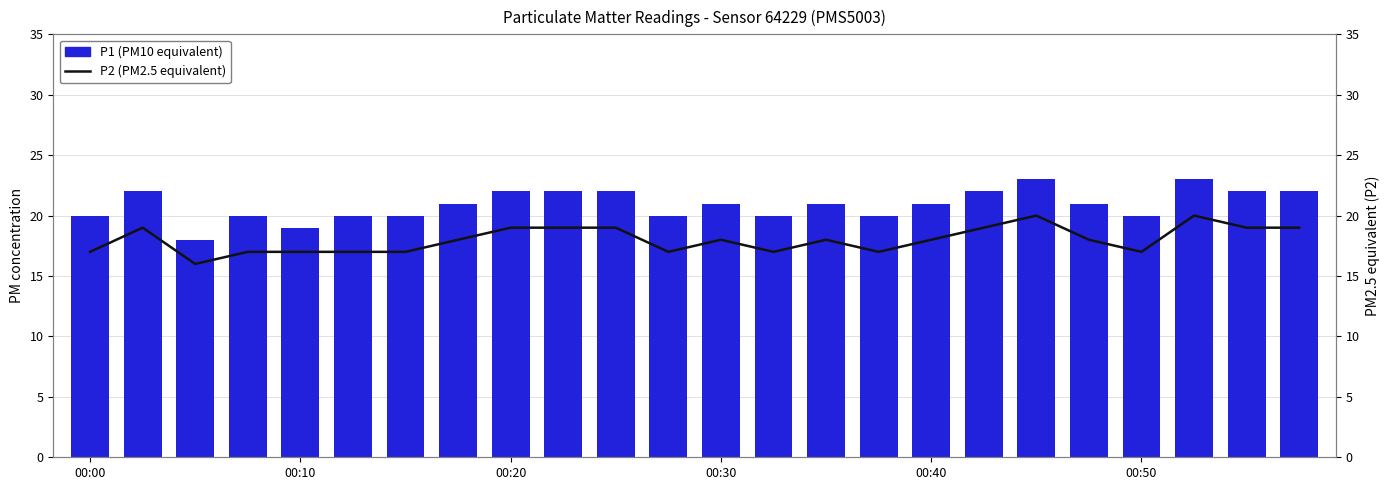

The P1 (PM10 equivalent) series shows 11 at 00:00. True or false?

False